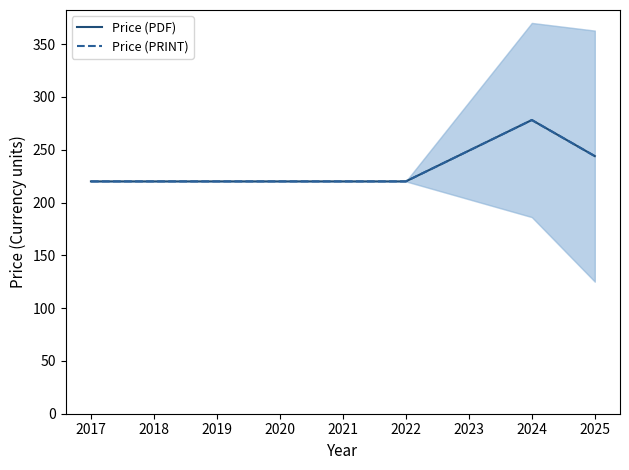

Is the value of Price (PRINT) at 2024 greater than the value of Price (PDF) at 2025?

Yes